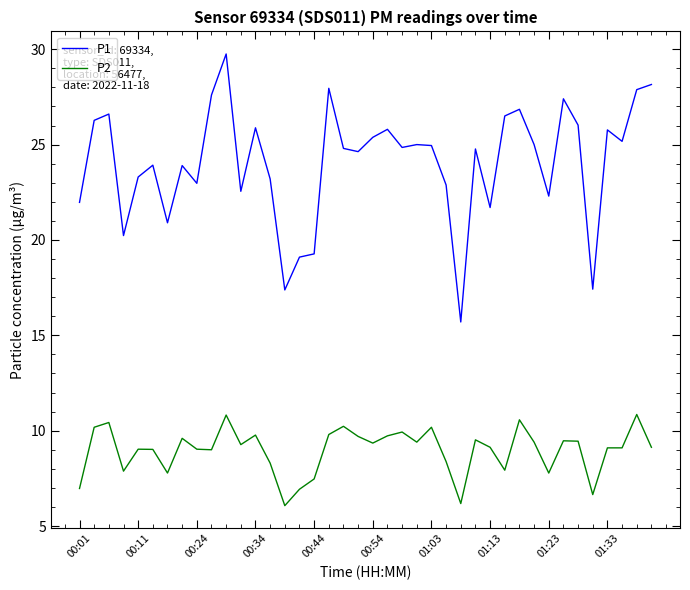

What is the average value of the P2 series?

9.0